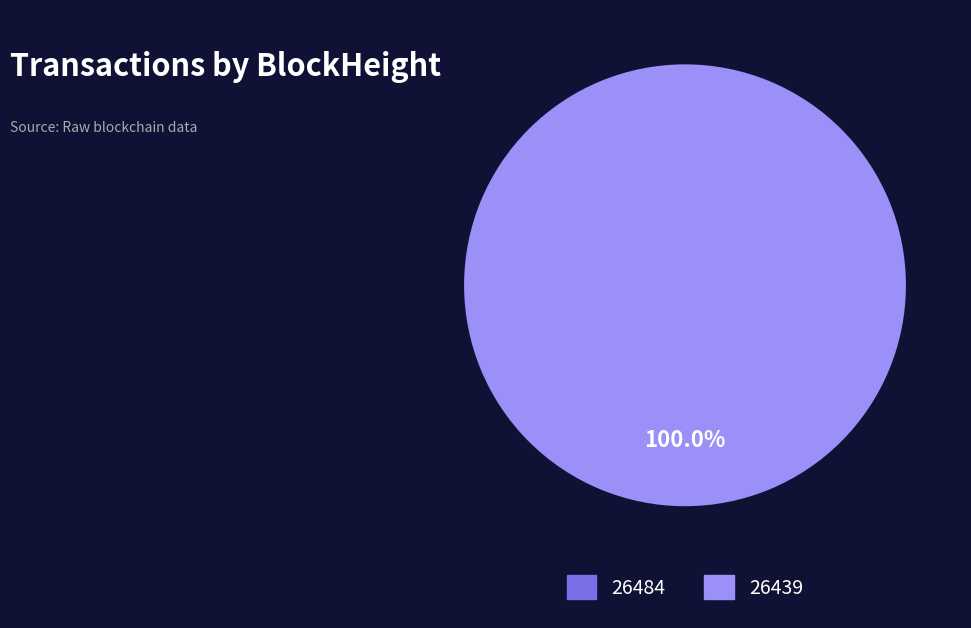

Is it true that 26484 is 1% of the pie?

False